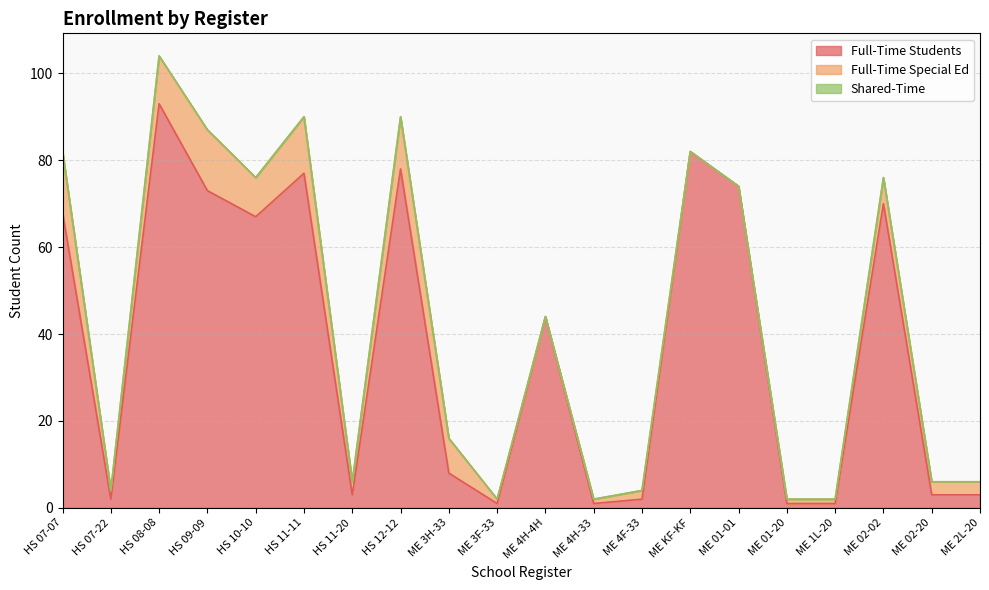

What is the minimum value for Full-Time Students?

1